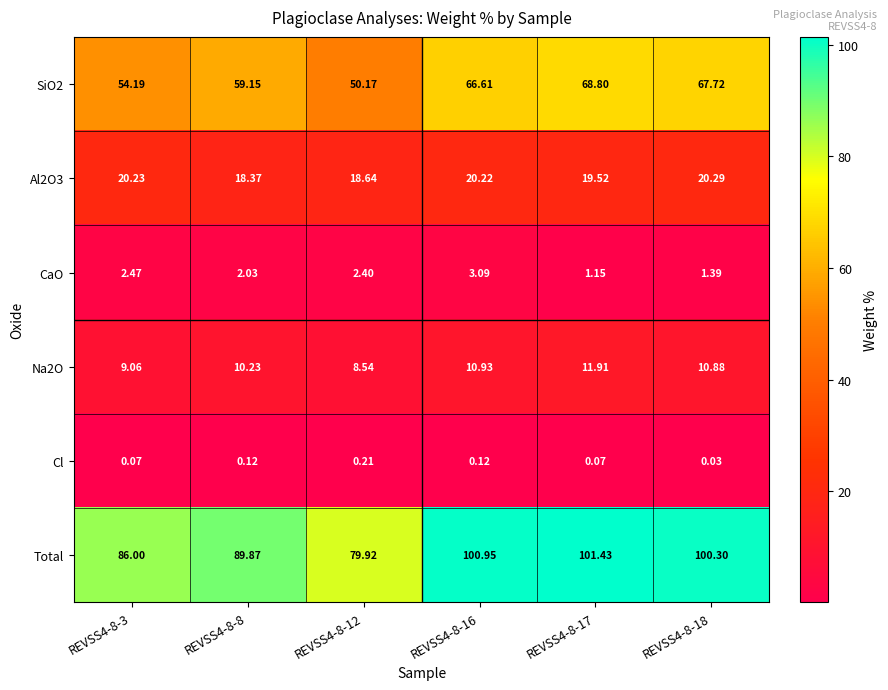

Which series has the largest range (max minus min)?

Total